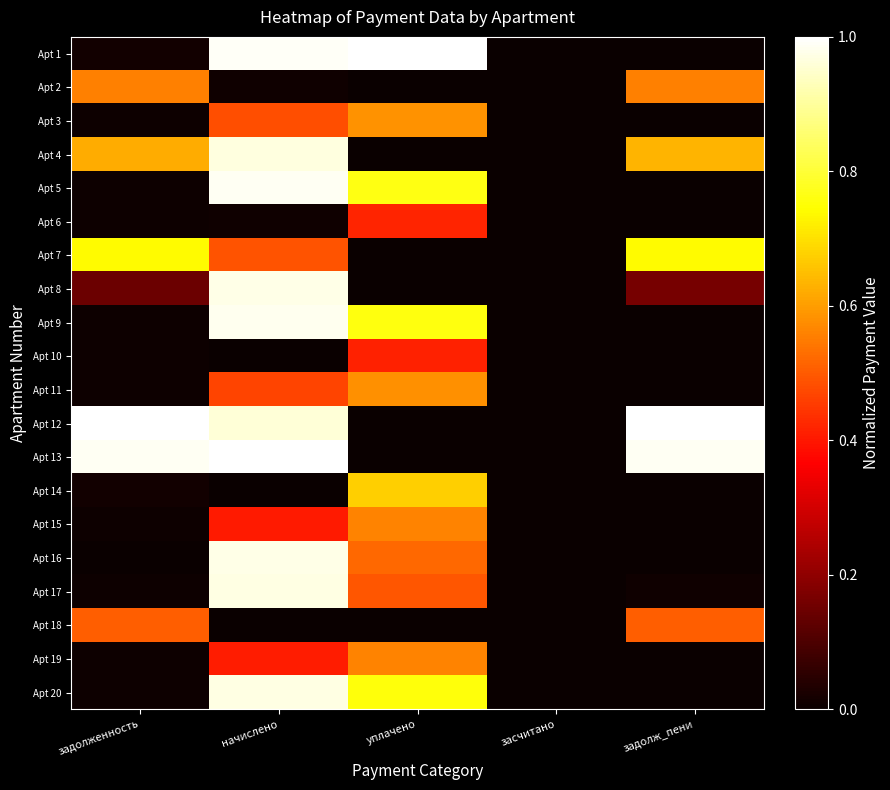

What is the spread (max minus min) of values at начислено?

1.0